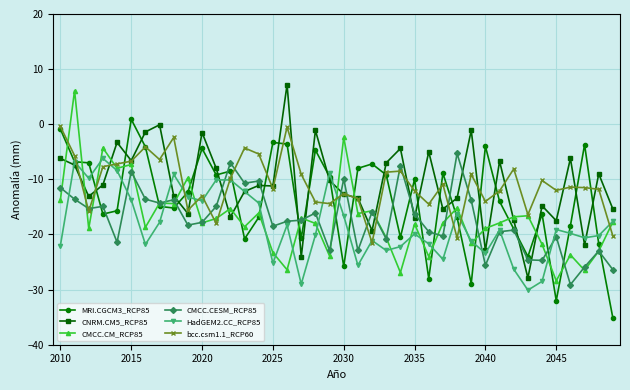

In bcc.csm1.1_RCP60, how many points are lower than both neighbors (excluding endpoints)?

12